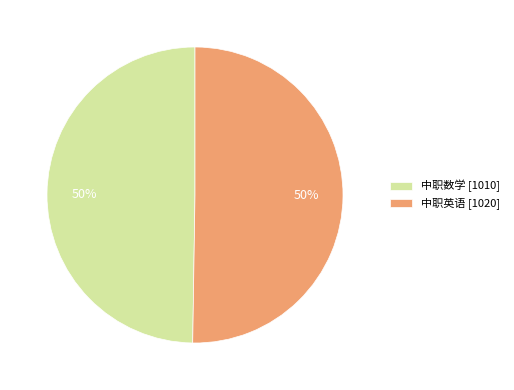

Is the sum of 中职数学 [1010] and 中职英语 [1020] greater than half?

Yes